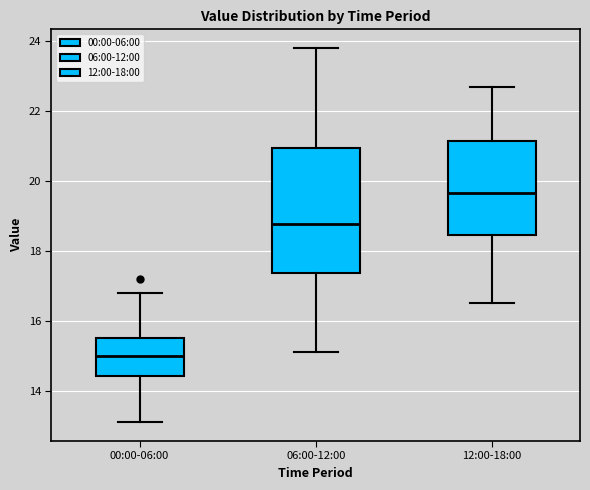

Which box has the highest median line?

12:00-18:00